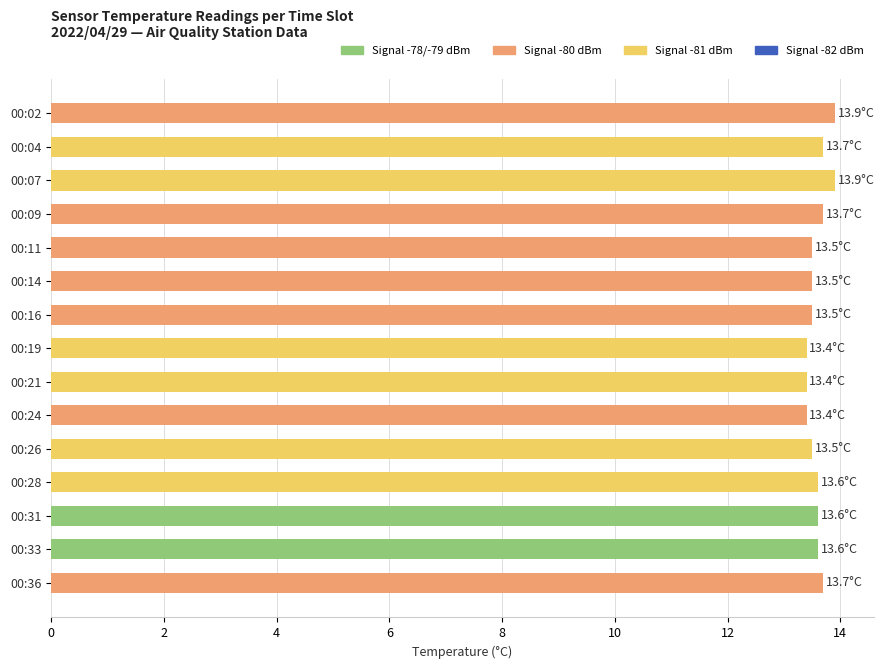

How many distinct data groups are displayed?

1